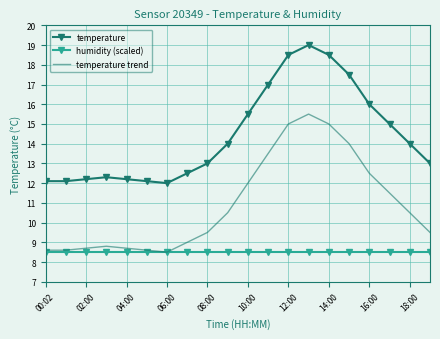

True or false: humidity (scaled) and temperature cross at least once.

False